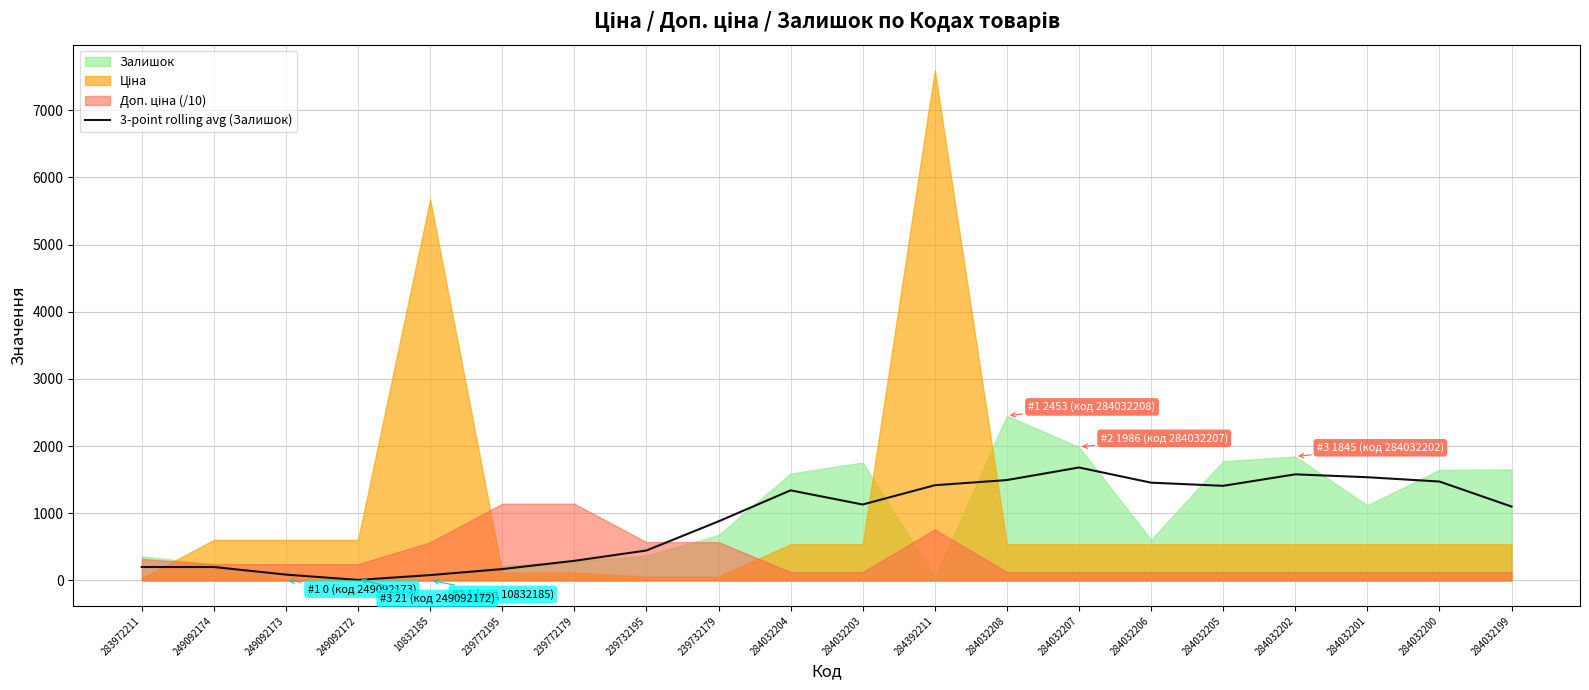

Reading right to left, list all the values displayed in this chart.

284032199=1099.7	284032200=1472.3	284032201=1536.3	284032202=1579.3	284032205=1408.3	284032206=1455.3	284032207=1681.3	284032208=1494.0	284392211=1417.3	284032203=1130.0	284032204=1341.0	239732179=879.0	239732195=445.3	239772179=291.7	239772195=168.7	10832185=79.0	249092172=7.3	249092173=86.3	249092174=199.3	283972211=199.3